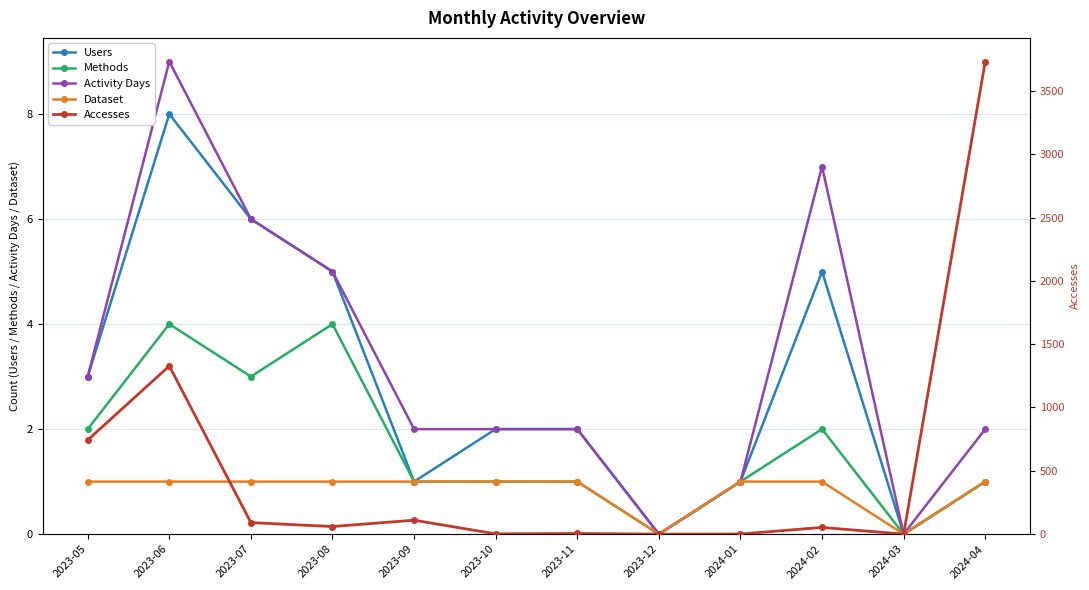

What position from the left is 2023-08?

4